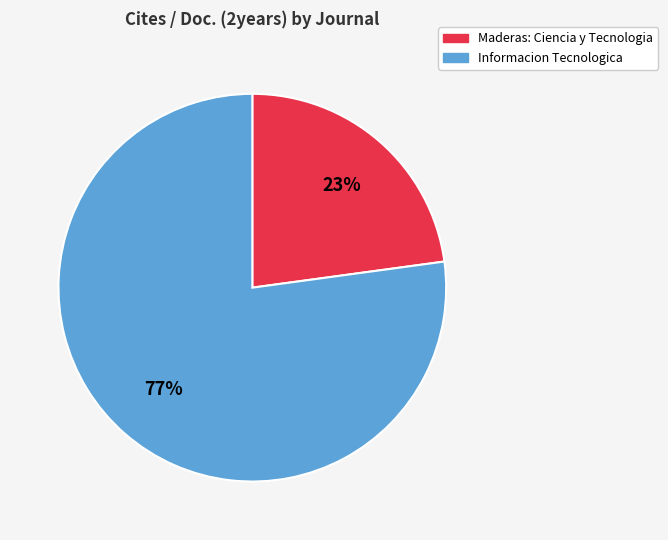

Between Maderas: Ciencia y Tecnologia and Informacion Tecnologica, which is larger?

Informacion Tecnologica